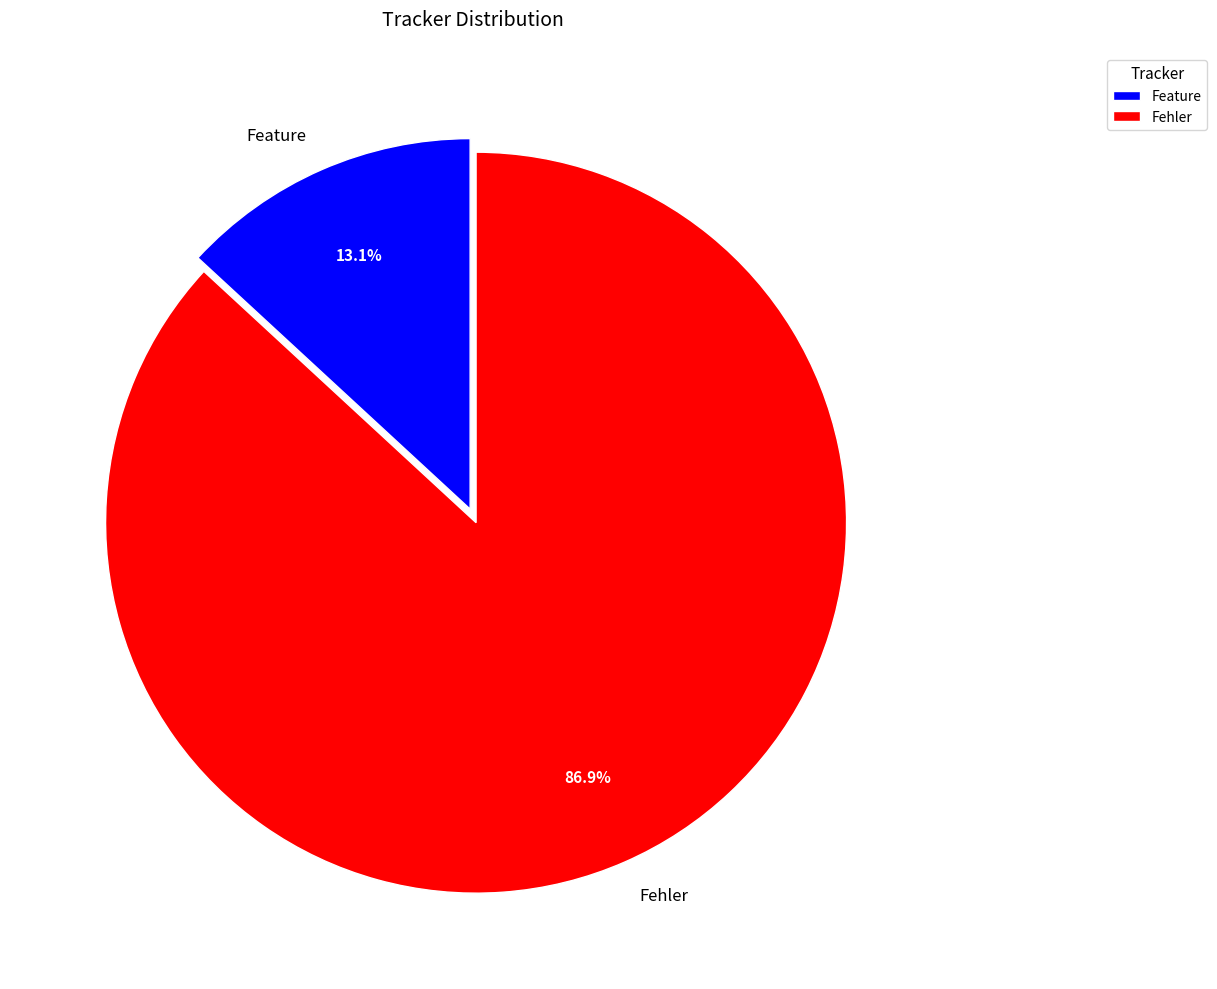

What is the smallest slice in the pie chart?

Feature